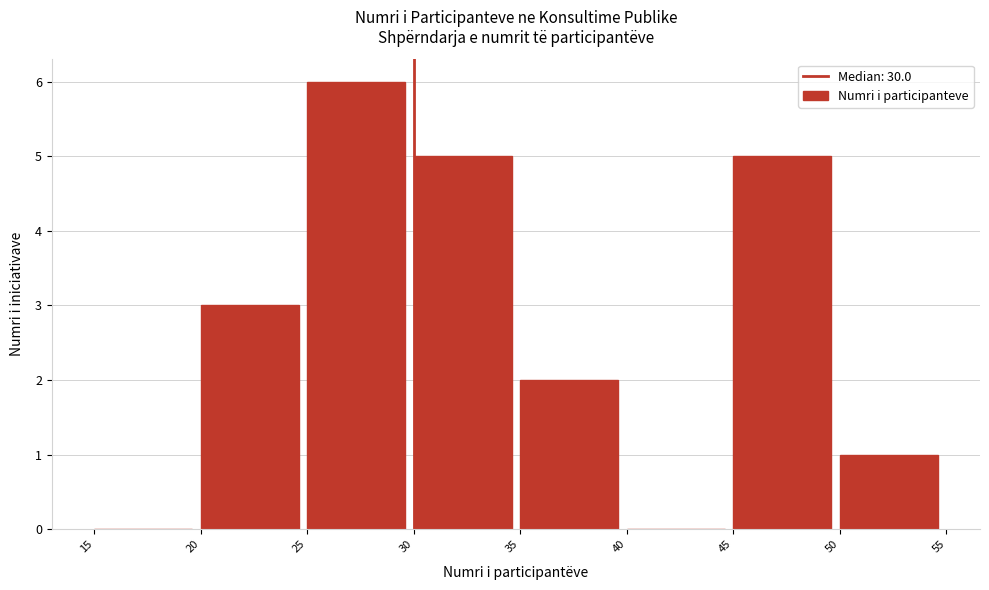

Which range on the x-axis has the tallest bar?

25 to 30